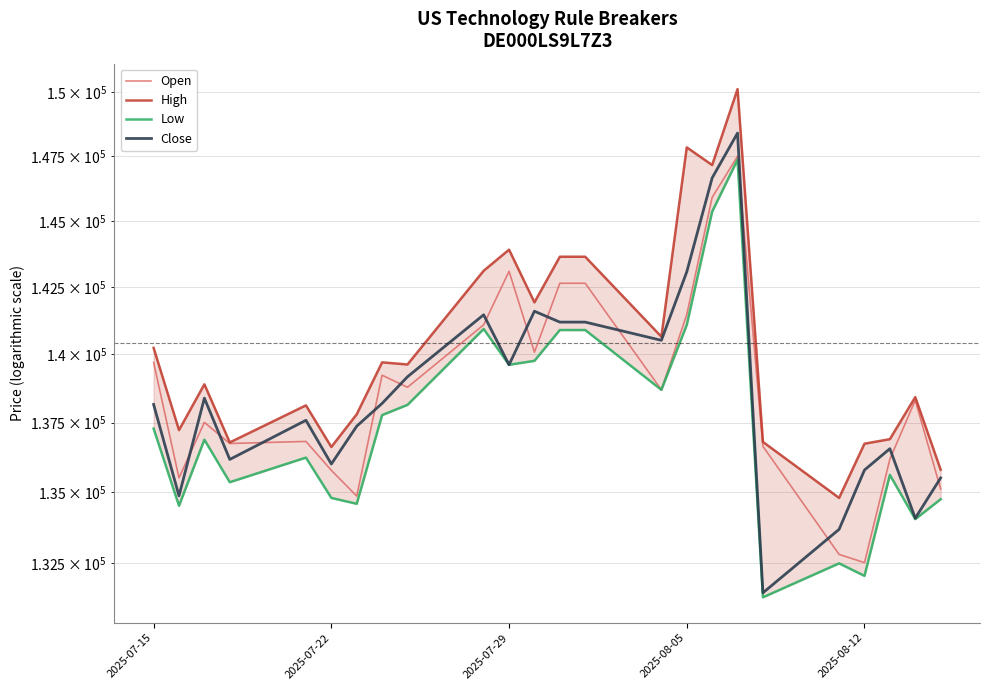

In High, how many points are higher than both neighbors (excluding endpoints)?

7